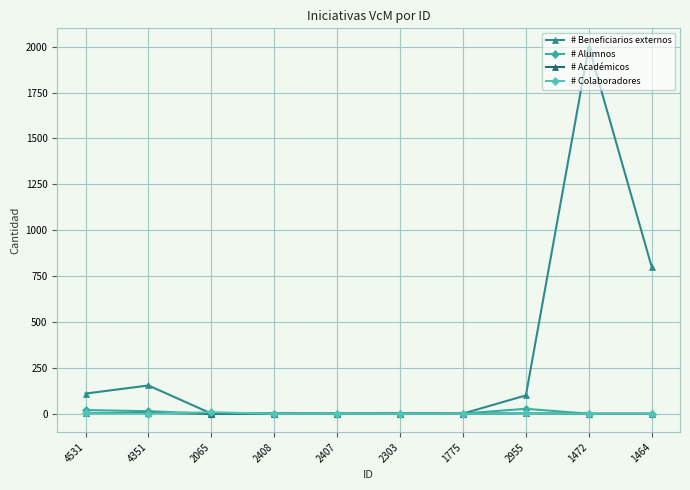

Between 2407 and 1472, which is larger?

1472